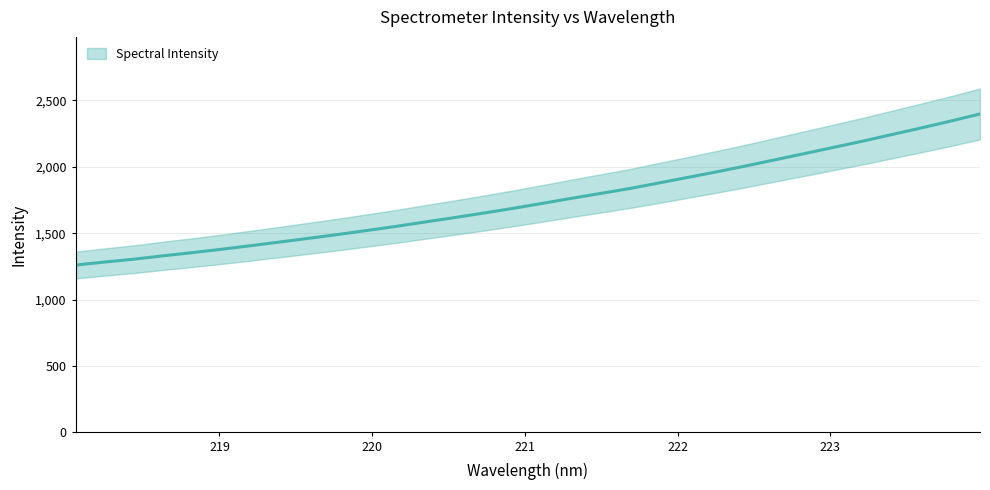

What is the change in value from 221.8812 to 222.8355?

+221.6